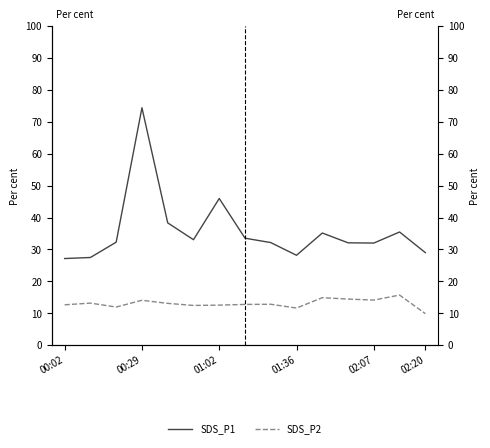

What position from the left is 01:36?

10